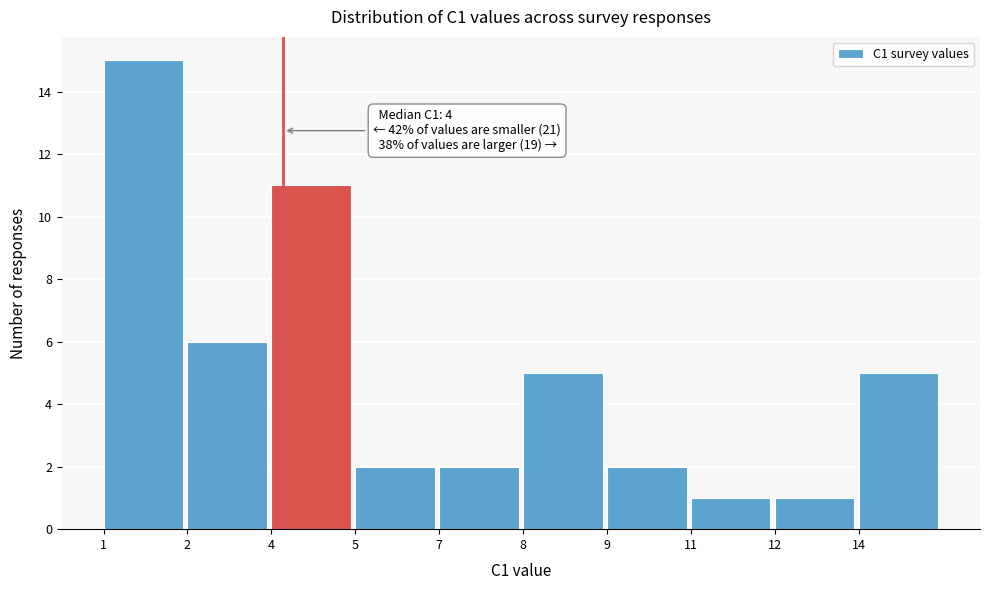

Reading right to left, what are all the values shown in this chart?

5	1	1	2	5	2	2	11	6	15